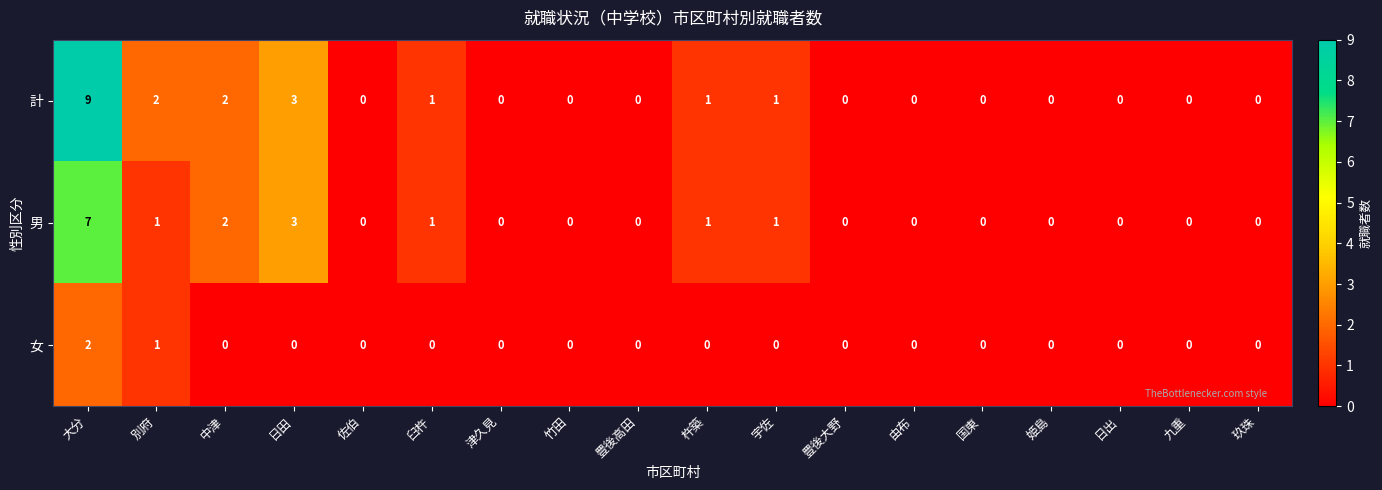

Rank the series by their average value, from highest to lowest.

計, 男, 女